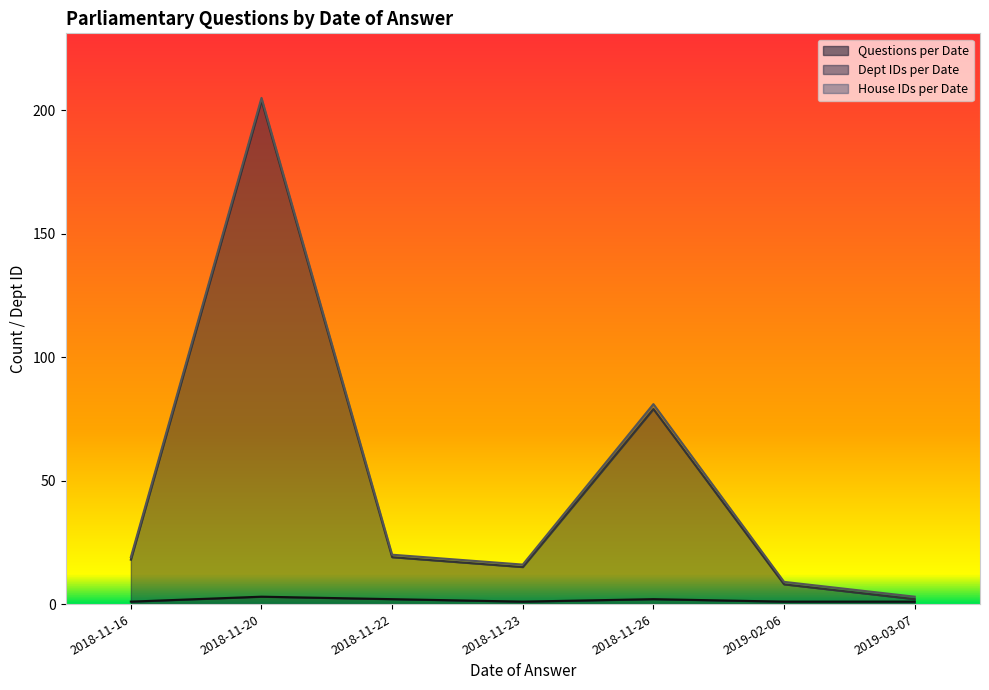

What is the value of the House IDs per Date point at the 3rd from the left?

1